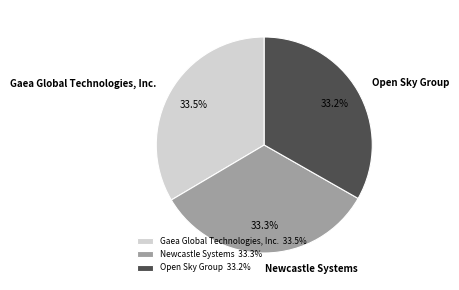

Does any single category account for the majority?

No